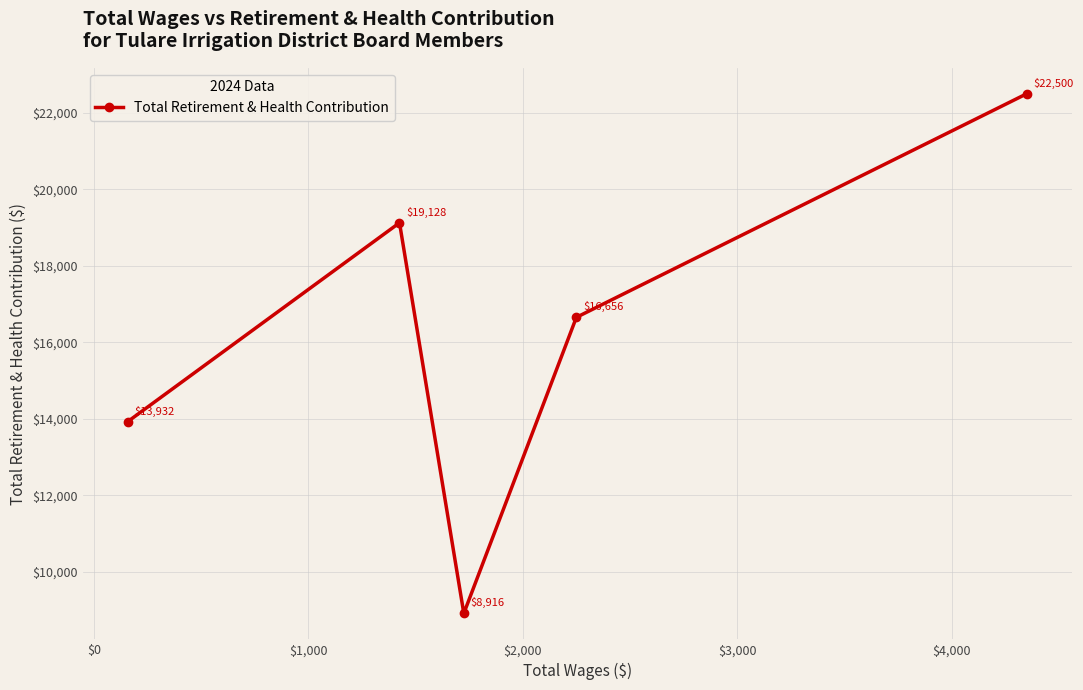

How many categories are shown in the chart?

5